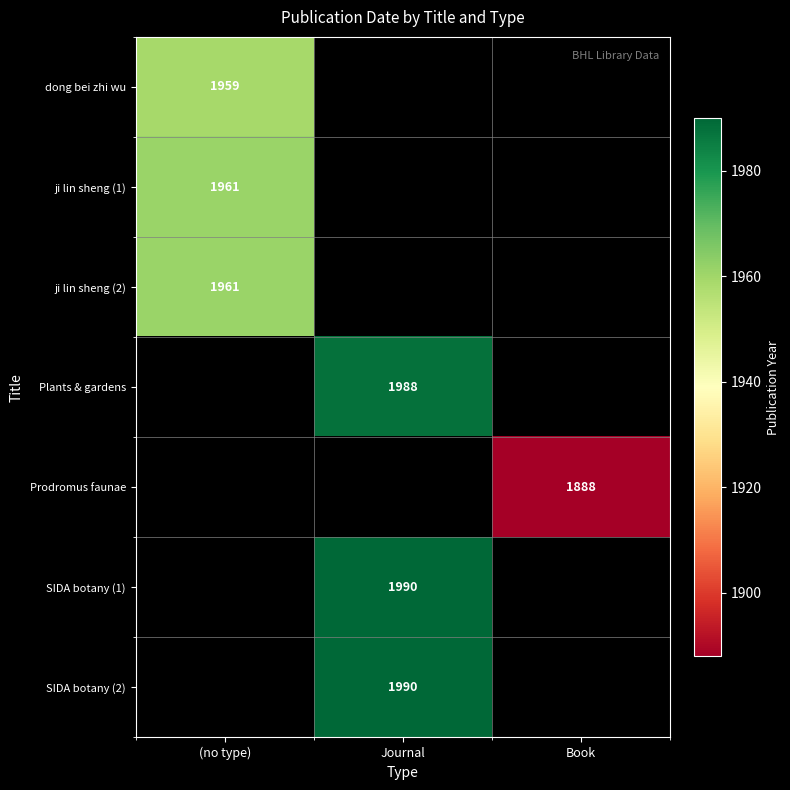

Is it true that SIDA botany (1) equals 1990 at Journal?

True